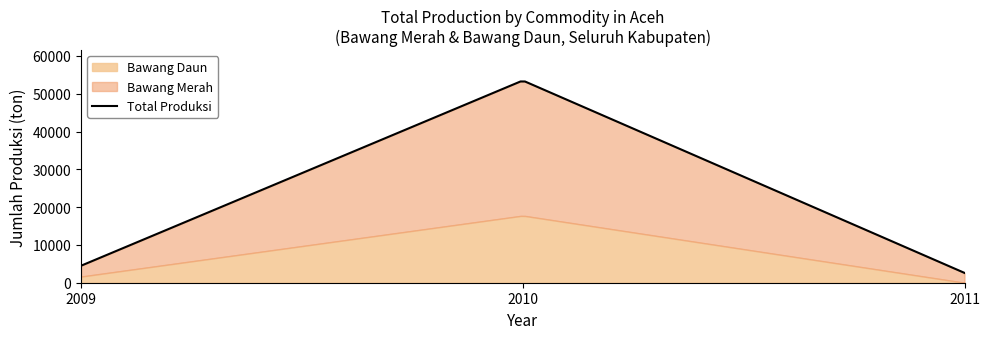

List the series in order of their overall mean, lowest first.

Bawang Daun, Bawang Merah